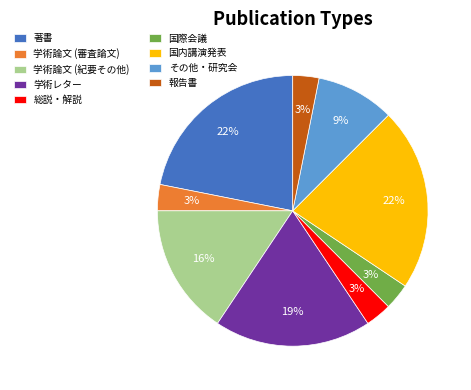

True or false: 報告書 accounts for 11% of the total.

False